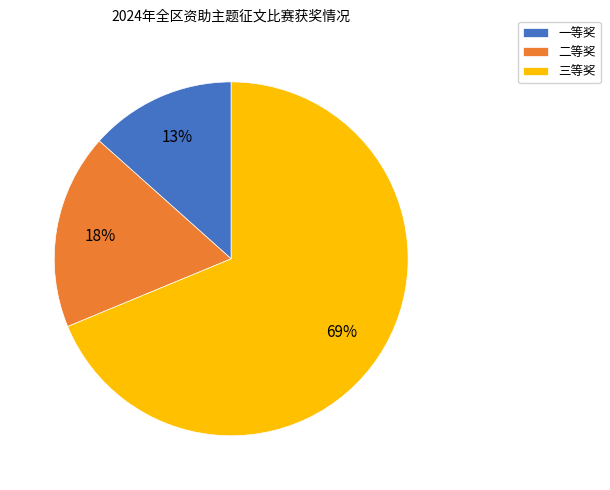

Which has a higher value, 三等奖 or 一等奖?

三等奖